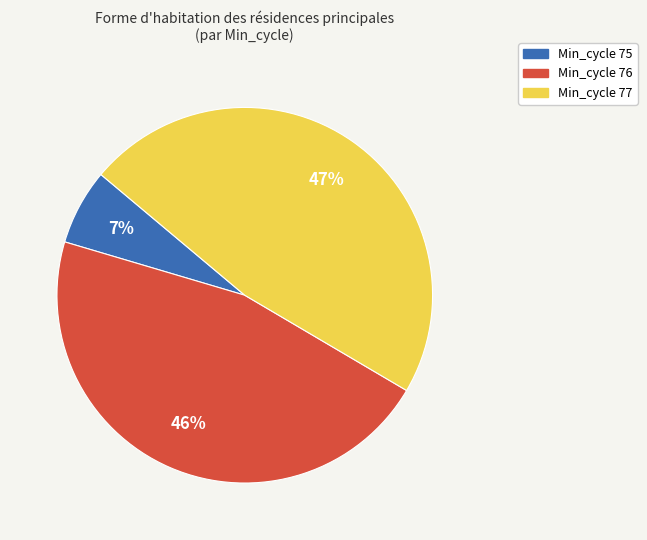

Is there a majority slice in this chart?

No